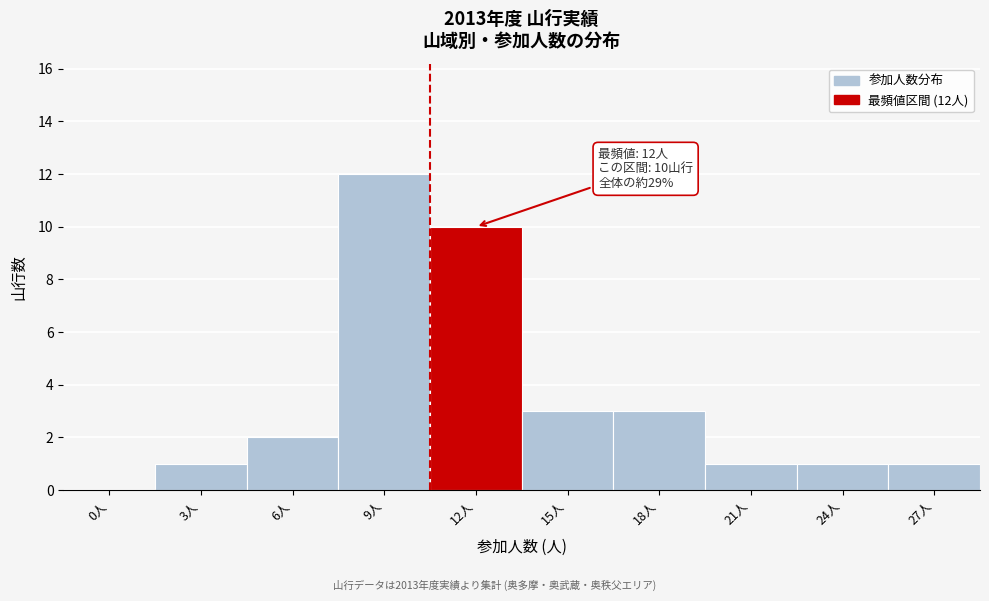

Reading left to right, list all the values displayed in this chart.

0人=0	3人=1	6人=2	9人=12	12人=10	15人=3	18人=3	21人=1	24人=1	27人=1